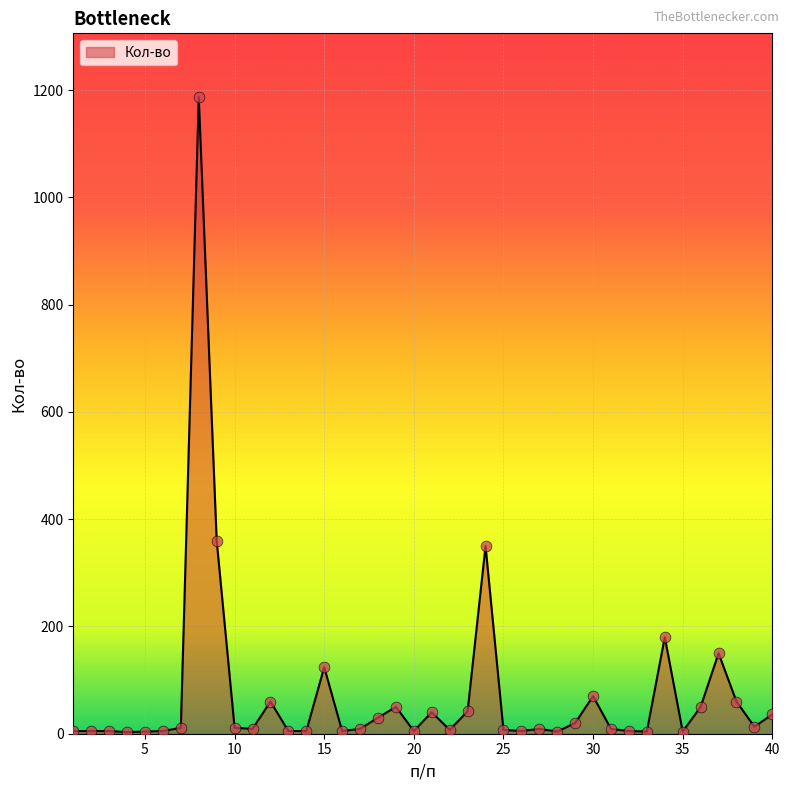

What is the maximum value shown in the chart?

1187